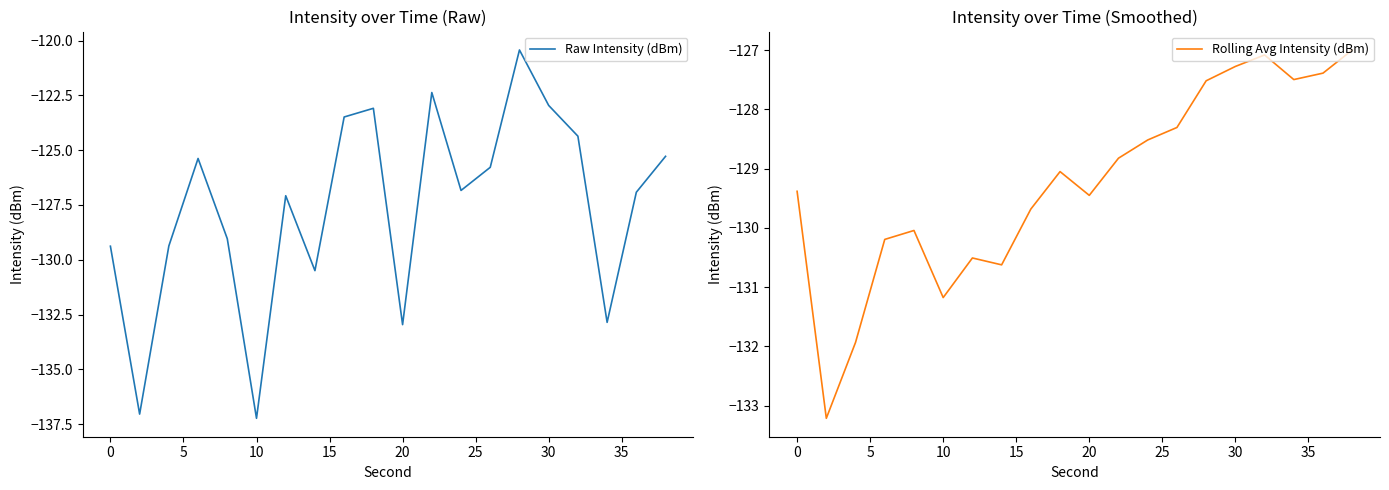

What is the sum of all Raw Intensity (dBm) values?

-2552.4